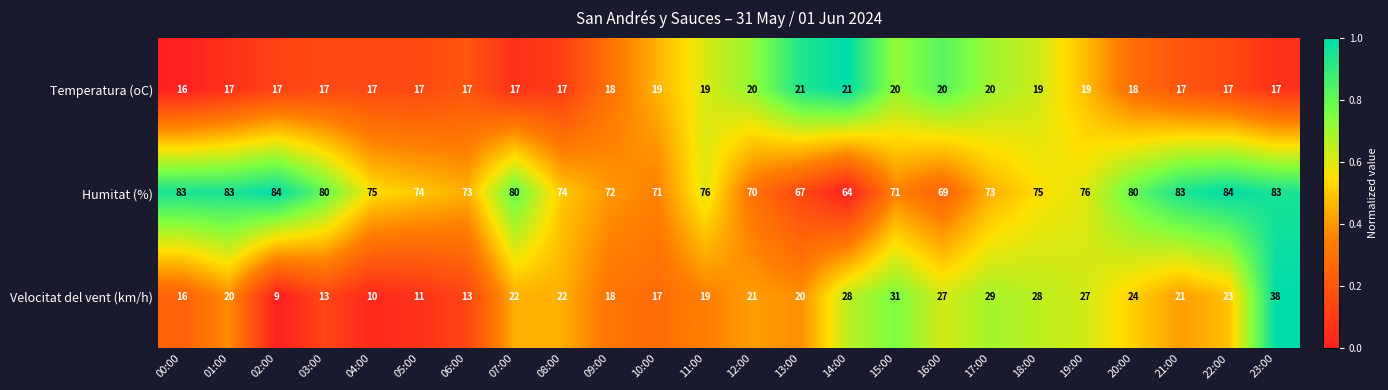

Which series has the largest total across all categories?

Humitat (%)